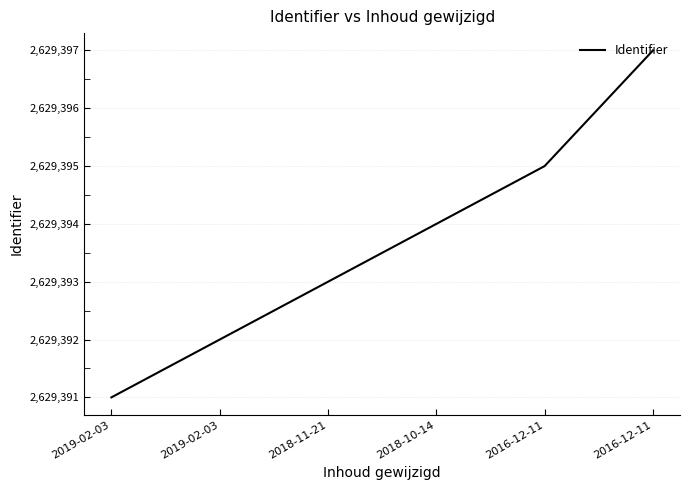

How many values are below 2629394?

3